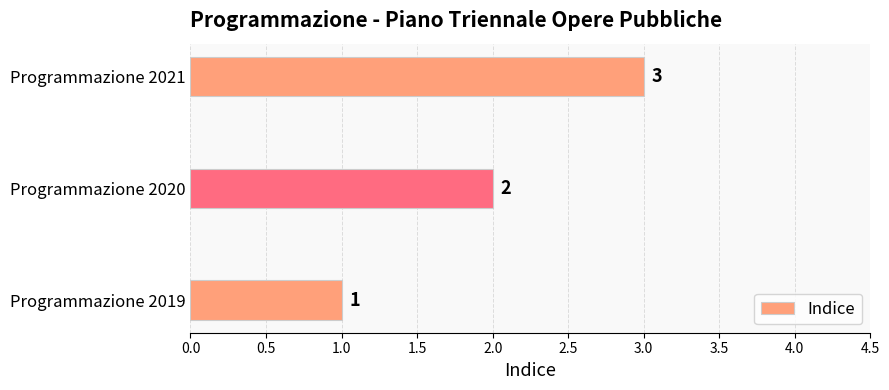

How many series are shown in this chart?

1